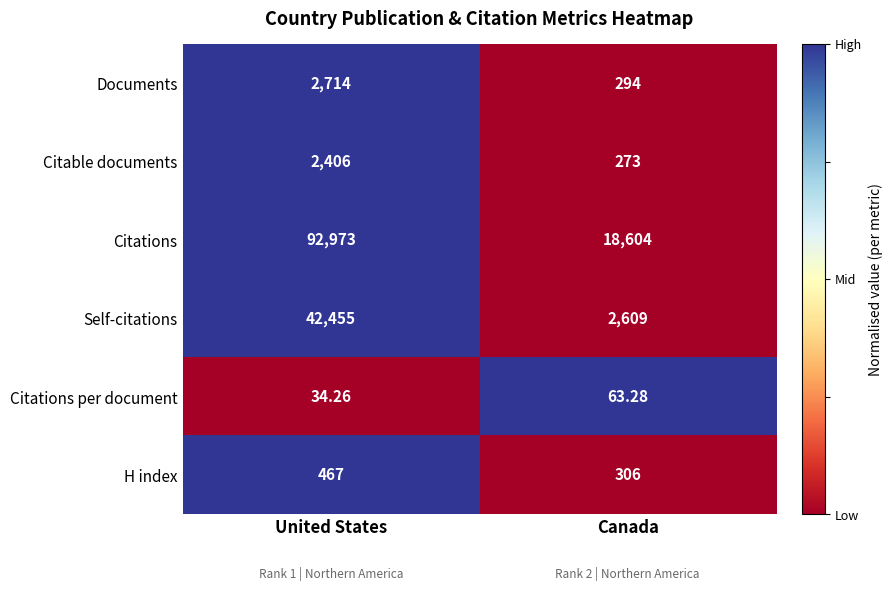

Which label corresponds to the smallest value in the chart?

United States